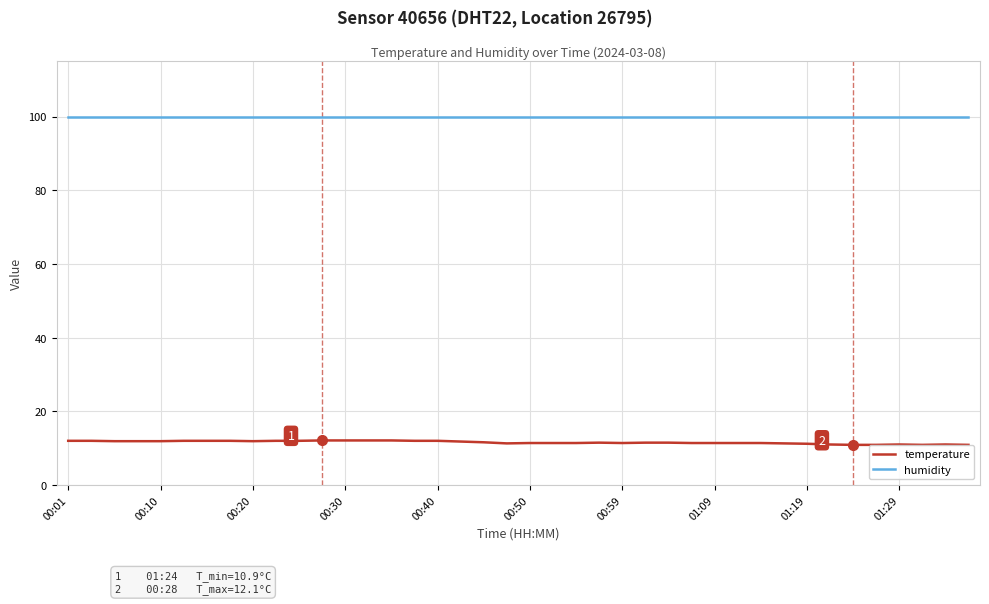

List the series in order of their overall mean, lowest first.

temperature, humidity